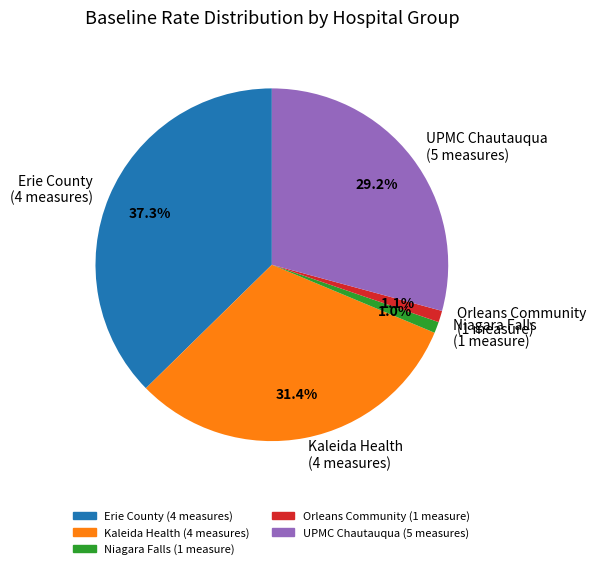

Between Orleans Community (1 measure) and Kaleida Health (4 measures), which is larger?

Kaleida Health (4 measures)